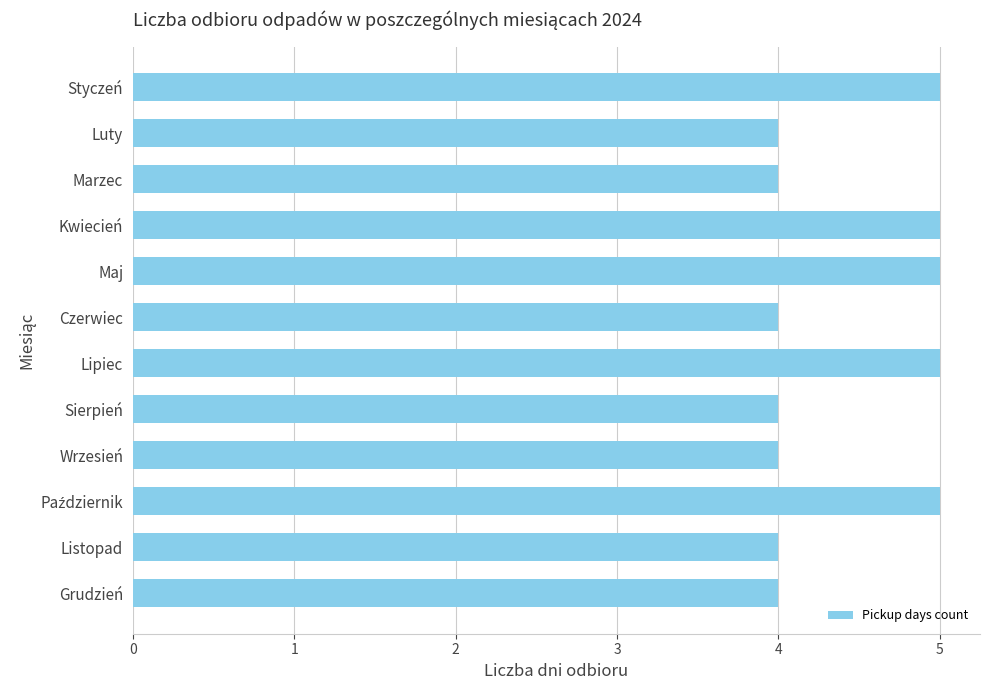

Are the bars grouped side by side (vs. stacked)?

No